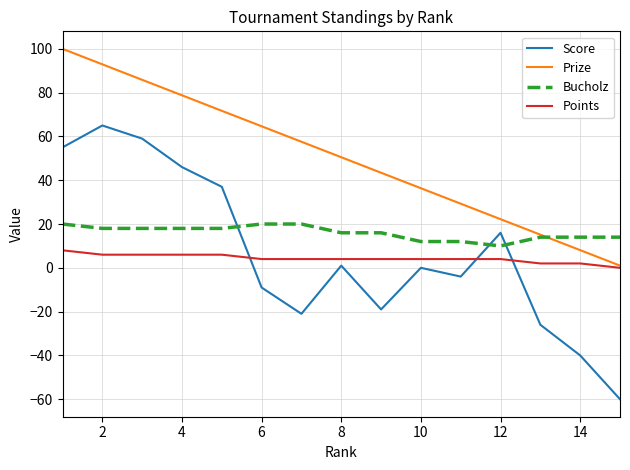

What is the maximum value for Score?

65.0